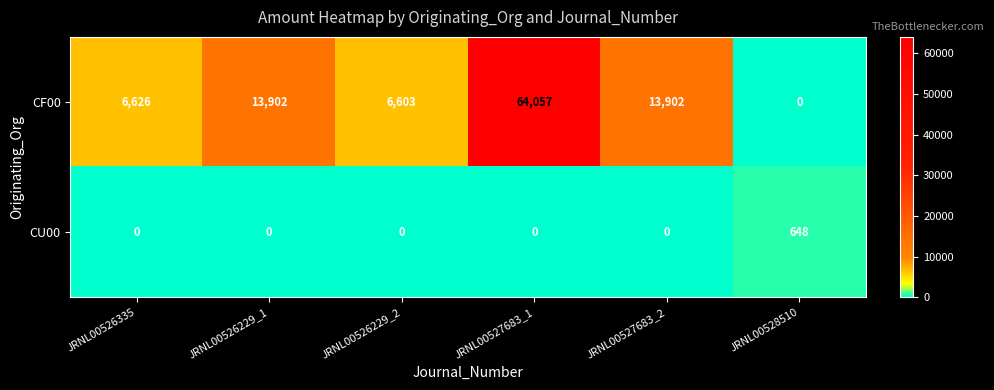

Which series changed the most between JRNL00527683_2 and JRNL00528510?

CF00